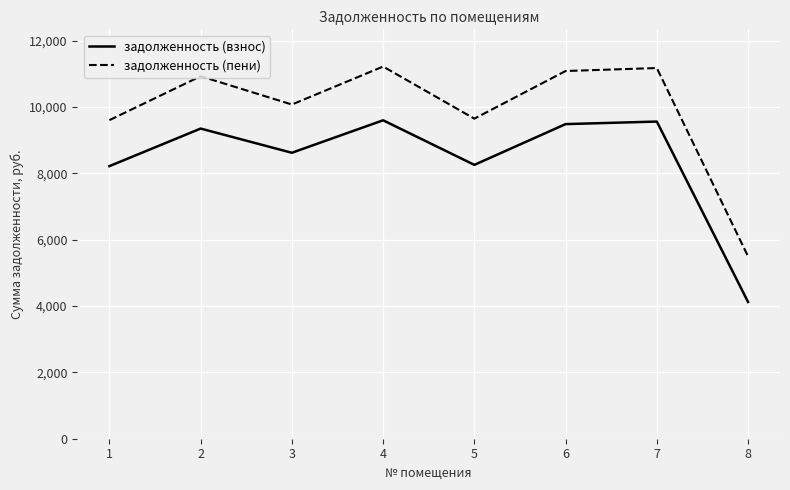

What is the difference between the second highest and minimum values in the задолженность (пени) series?

5679.4